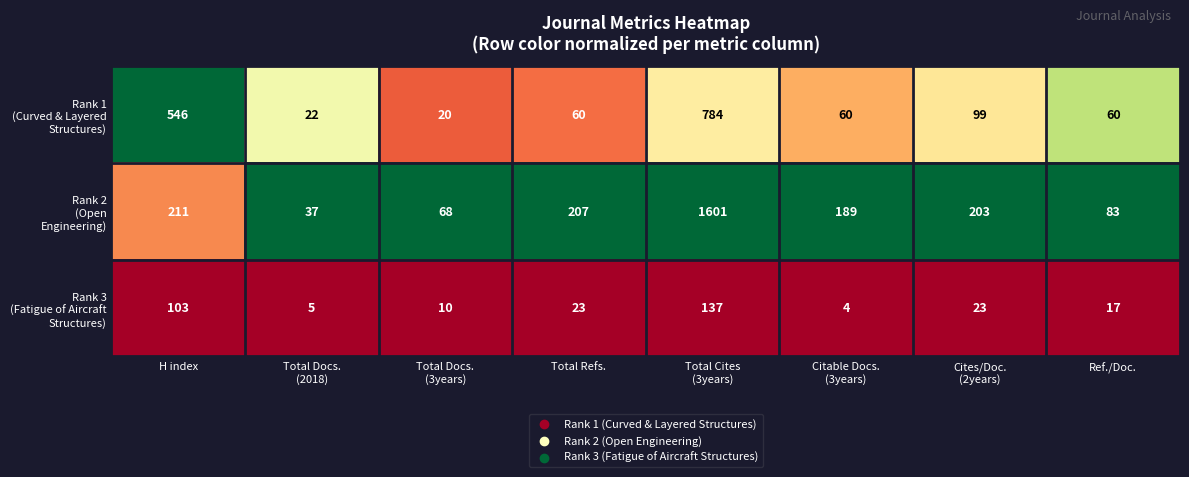

What is the difference between the highest and lowest values at Ref./Doc.?

66